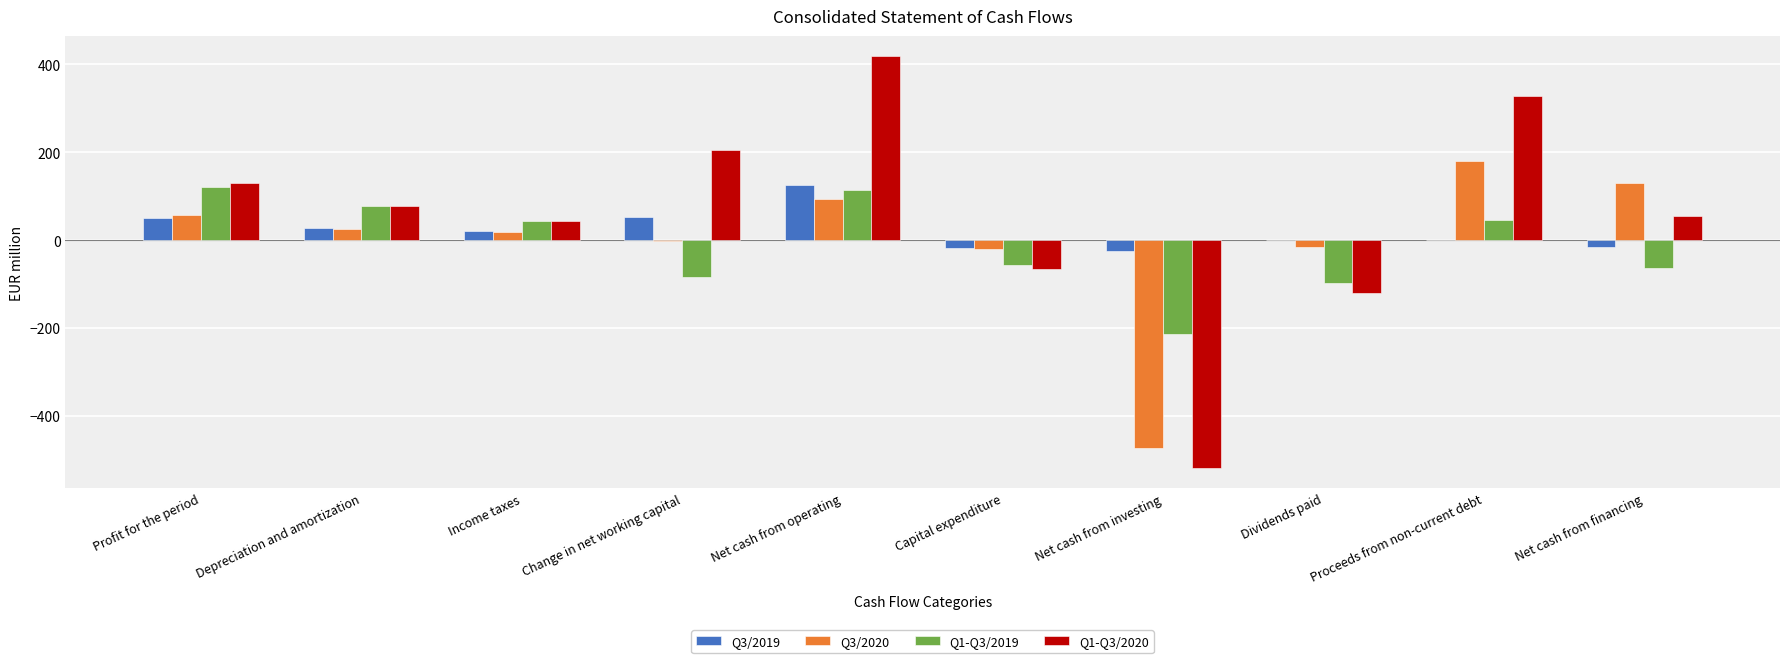

The value of Q1-Q3/2020 at Net cash from operating is 243. True or false?

False